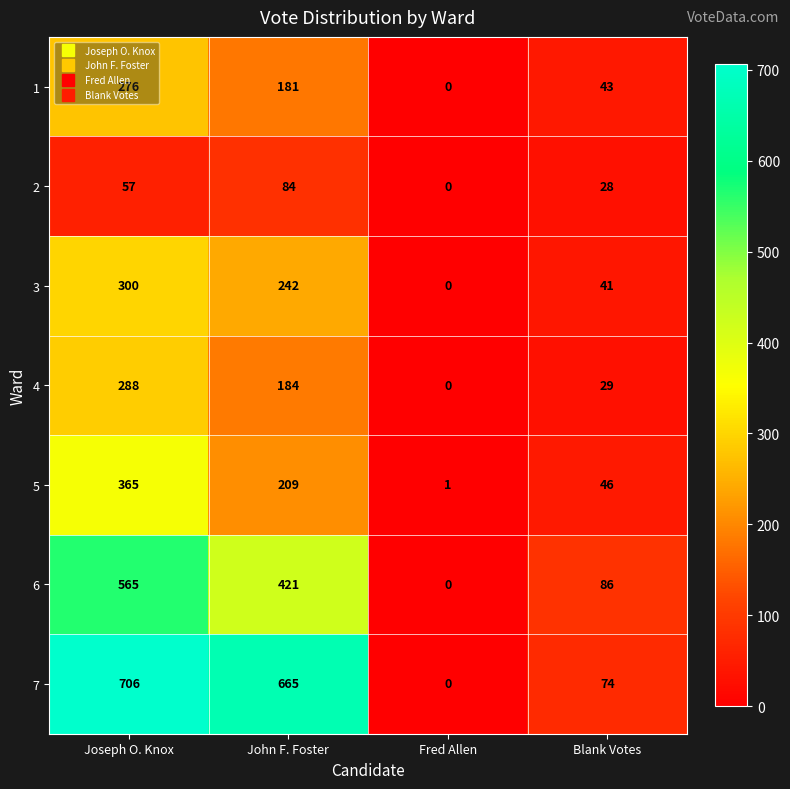

What is the highest value of the 1 series?

276